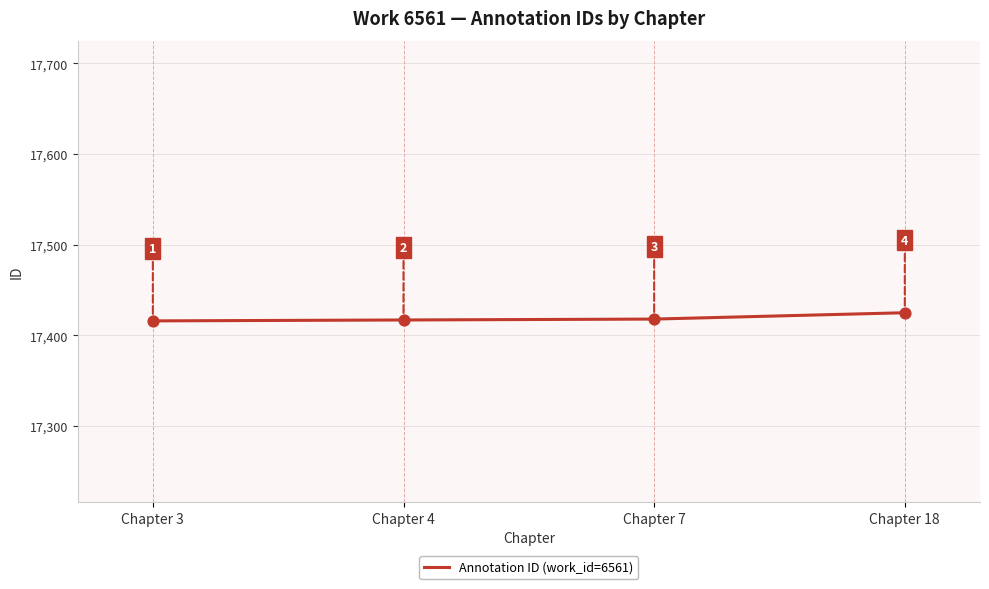

Between Chapter 18 and Chapter 3, which is larger?

Chapter 18